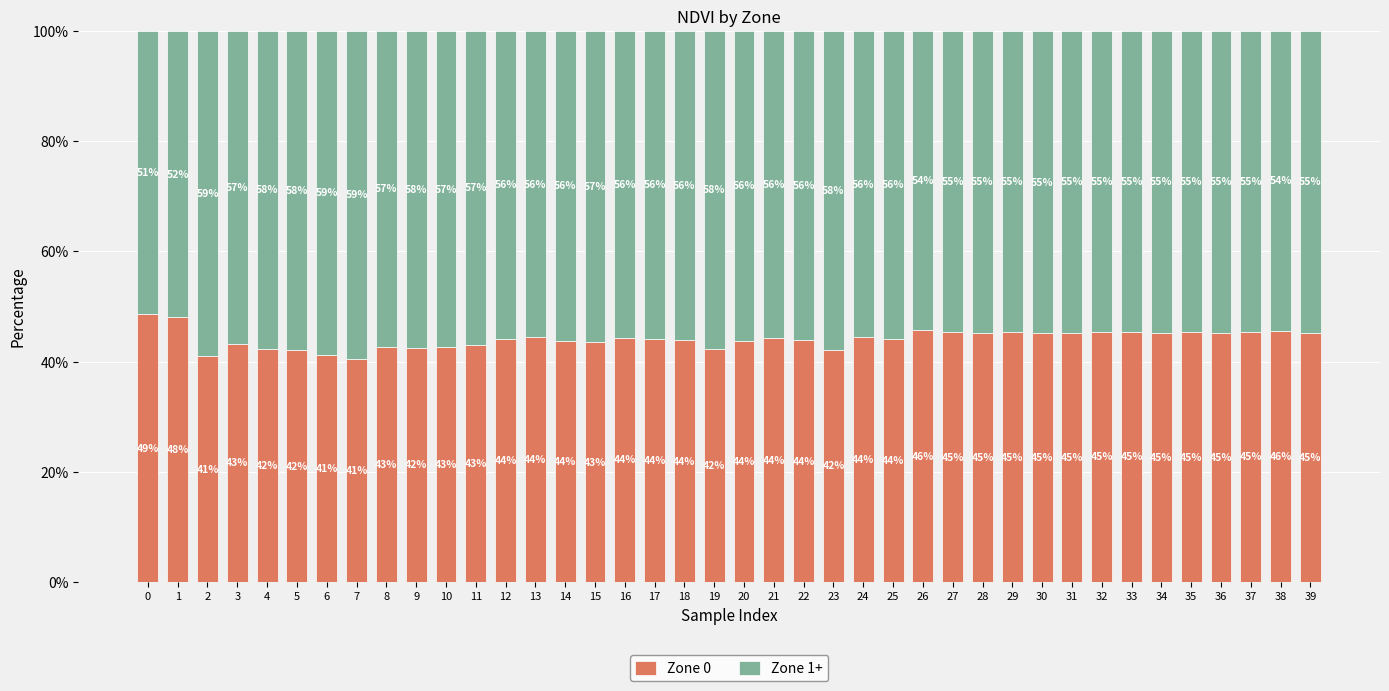

What is the total value across all series at 20?

100.0